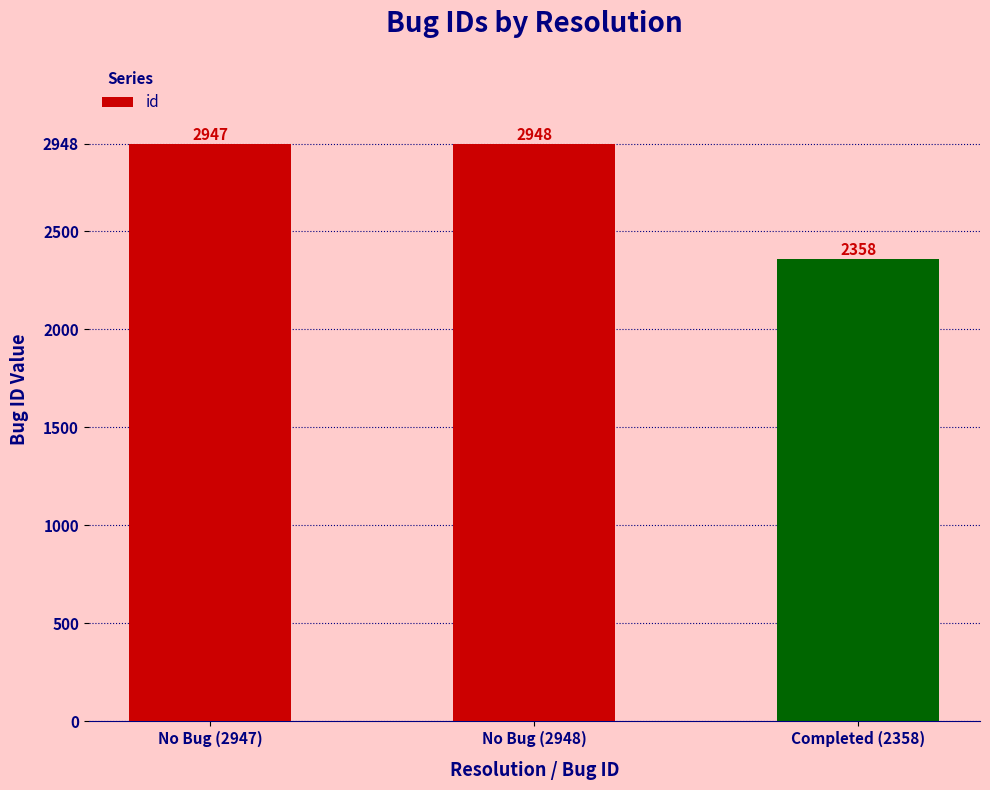

What position from the left is No Bug (2947)?

1